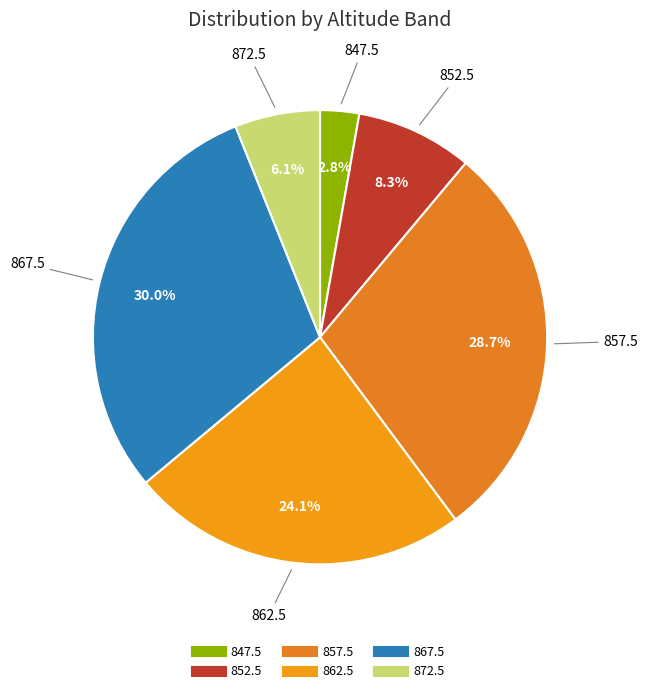

To the nearest percent, what portion does 857.5 represent?

29%